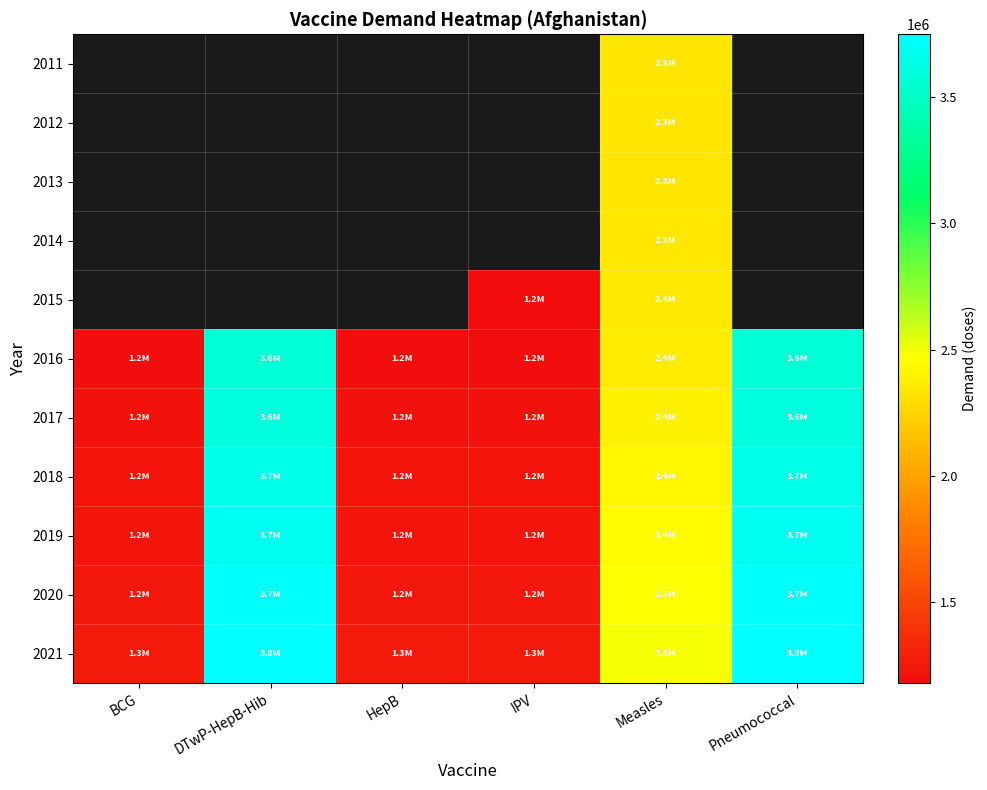

What value does the 2020 series have at HepB?

1243822.4